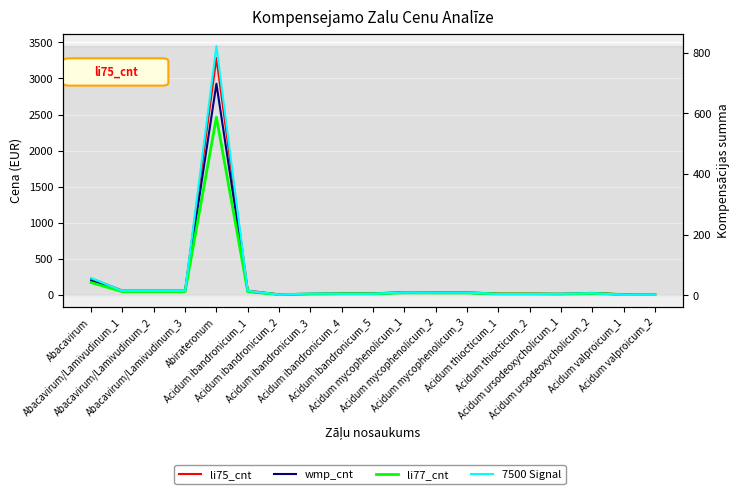

True or false: wmp_cnt has more than 0 interior local peaks.

True